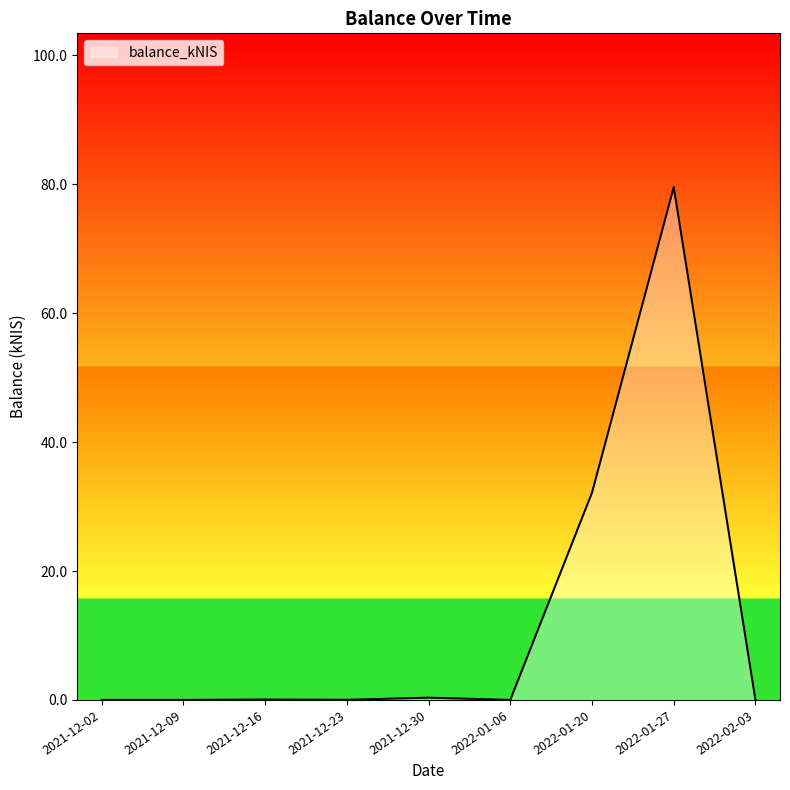

Does the chart have visible grid lines?

No